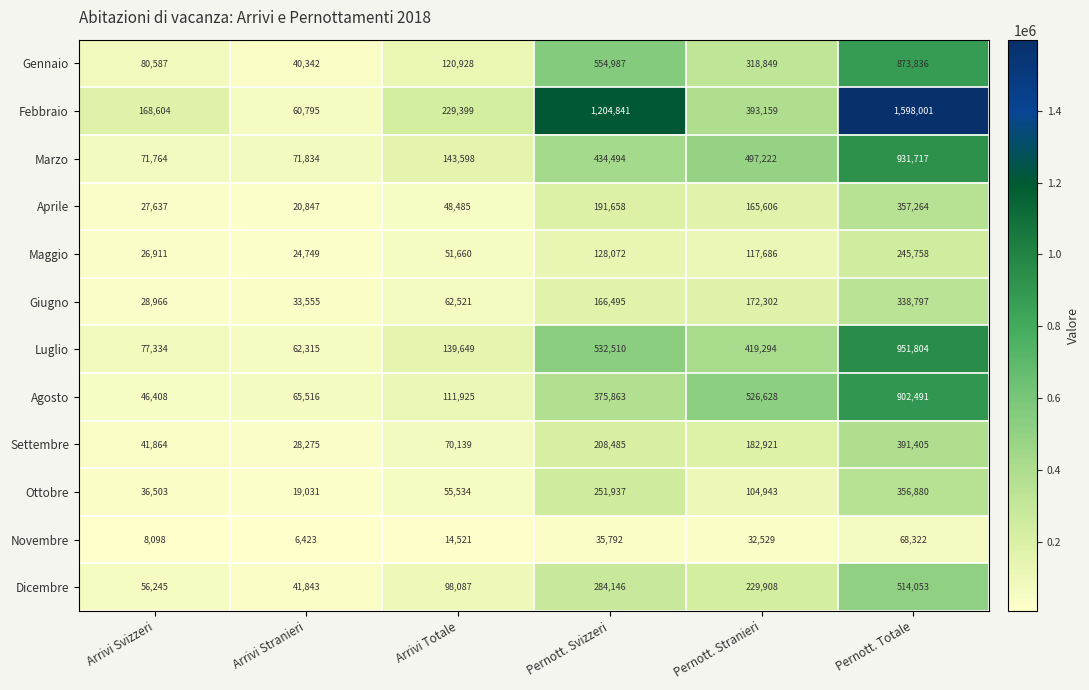

How many values in the Agosto series are below 375863?

3